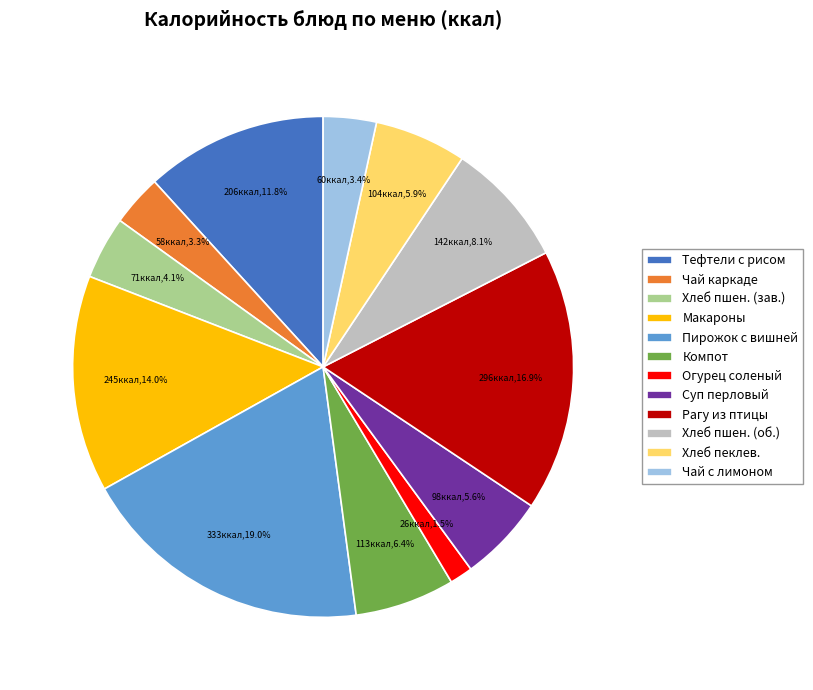

To the nearest percent, what is the average slice percentage?

8%